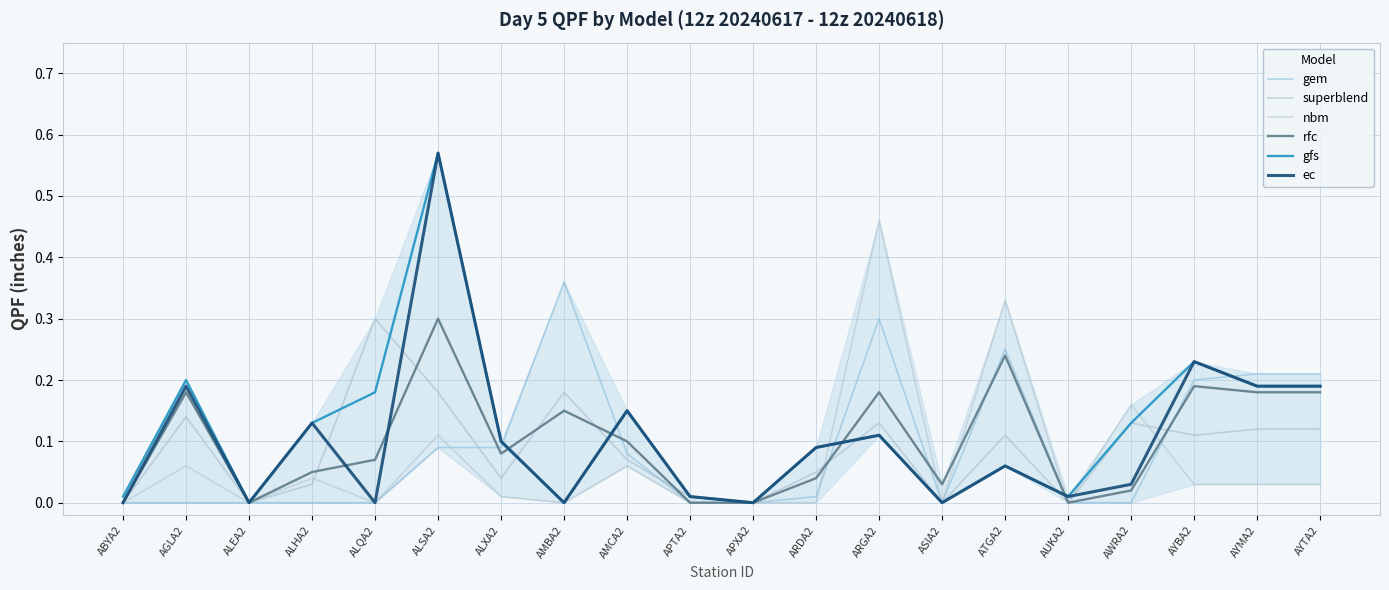

After their last crossing, which series has the higher values: superblend or gem?

gem